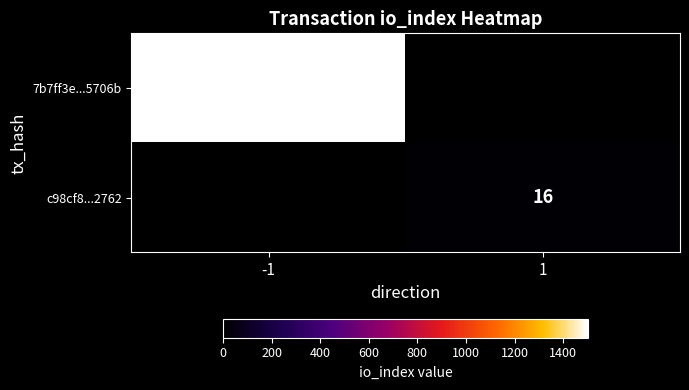

True or false: 7b7ff3e...5706b has a value of 1504 at -1.

True